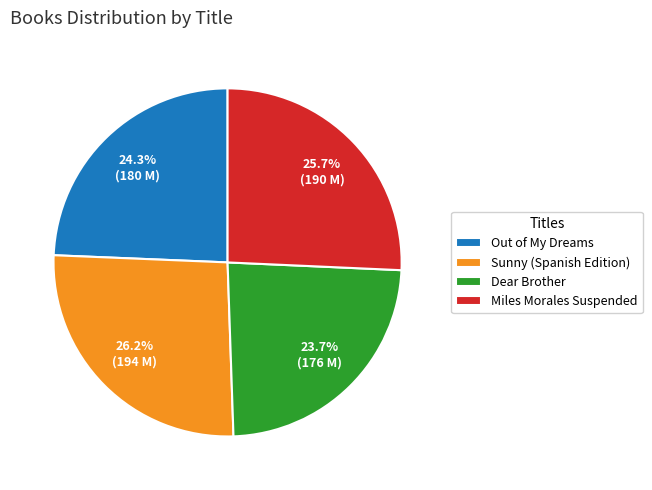

Which category has the smallest portion of the pie?

Dear Brother